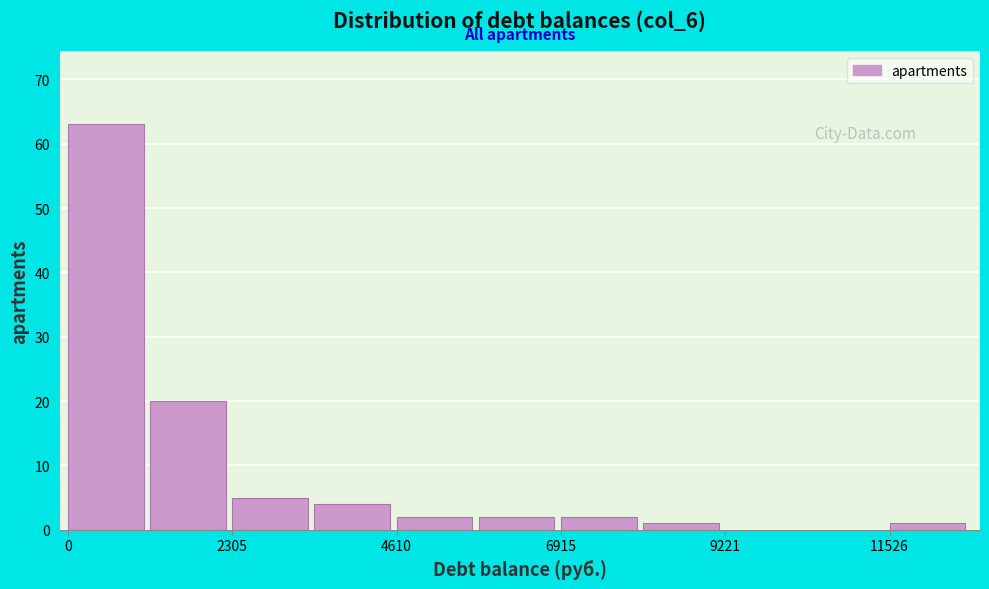

Read against the x-axis, roughly where is the centre of the tallest bar?

500